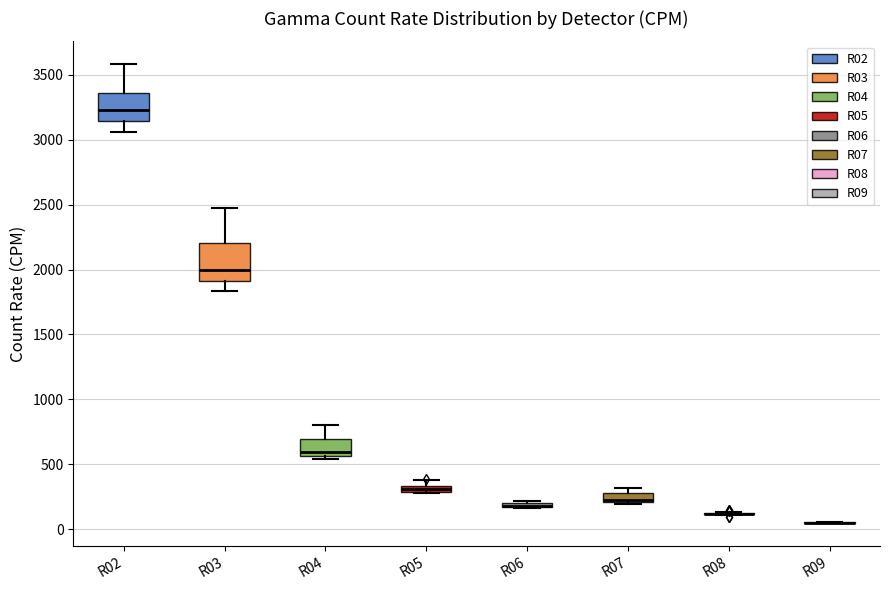

Where is the upper edge of the box for R03 on the y-axis? The values are not printed on the chart, so give them approximately, as read against the axis.

2200